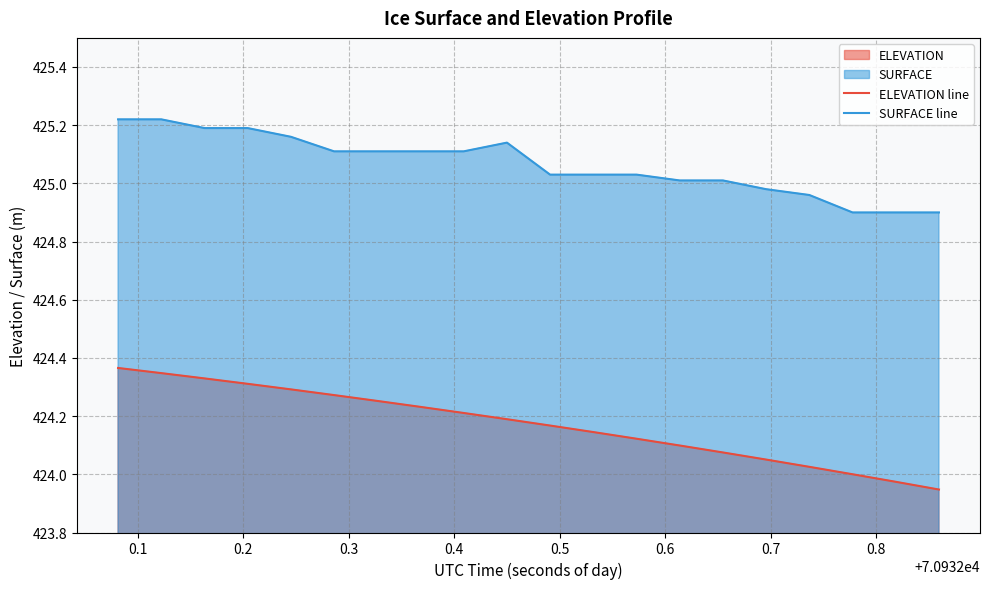

Which series has the largest range (max minus min)?

ELEVATION line